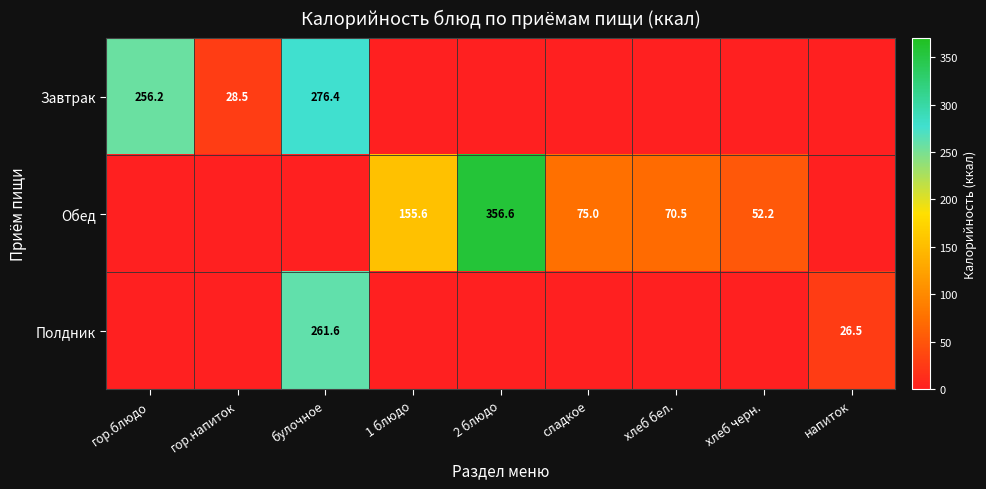

The Завтрак series shows 276.4 at булочное. True or false?

True